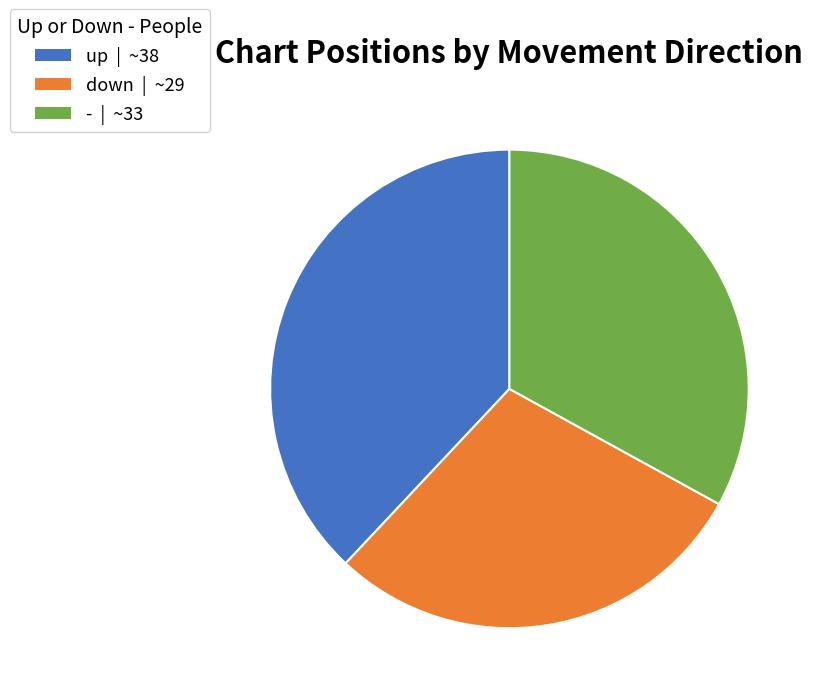

Do down and up together represent more than half of the pie?

Yes